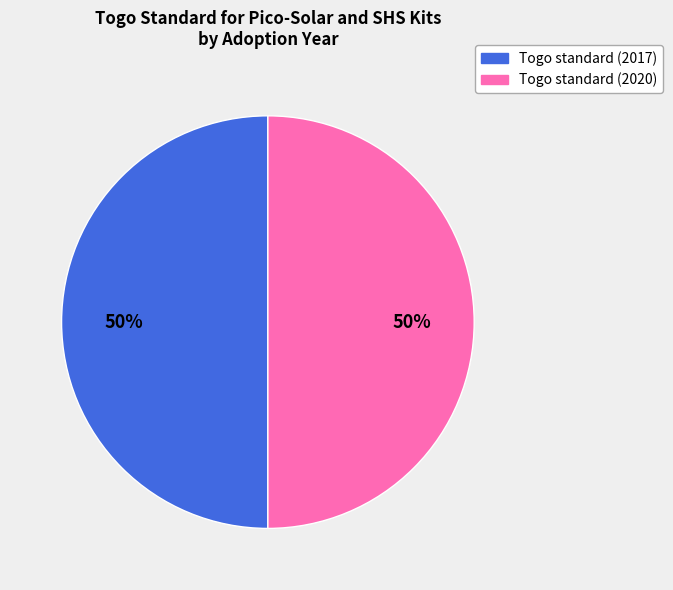

To the nearest percent, what is the combined percentage of Togo standard (2017) and Togo standard (2020)?

100%